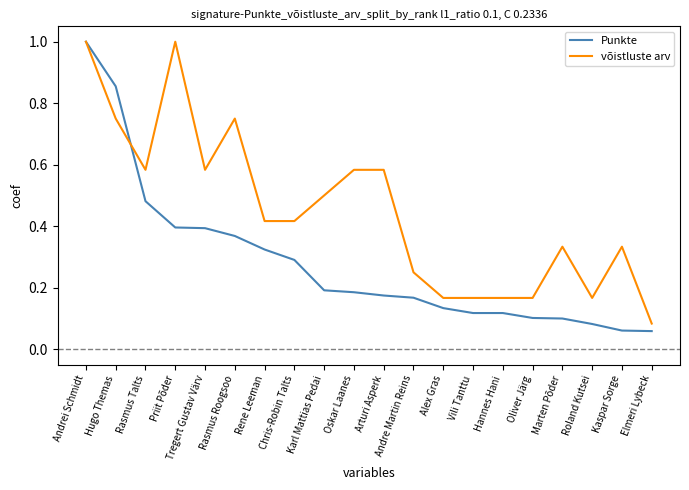

At Andre Martin Reins, list the series in order from smallest to largest.

Punkte, võistluste arv